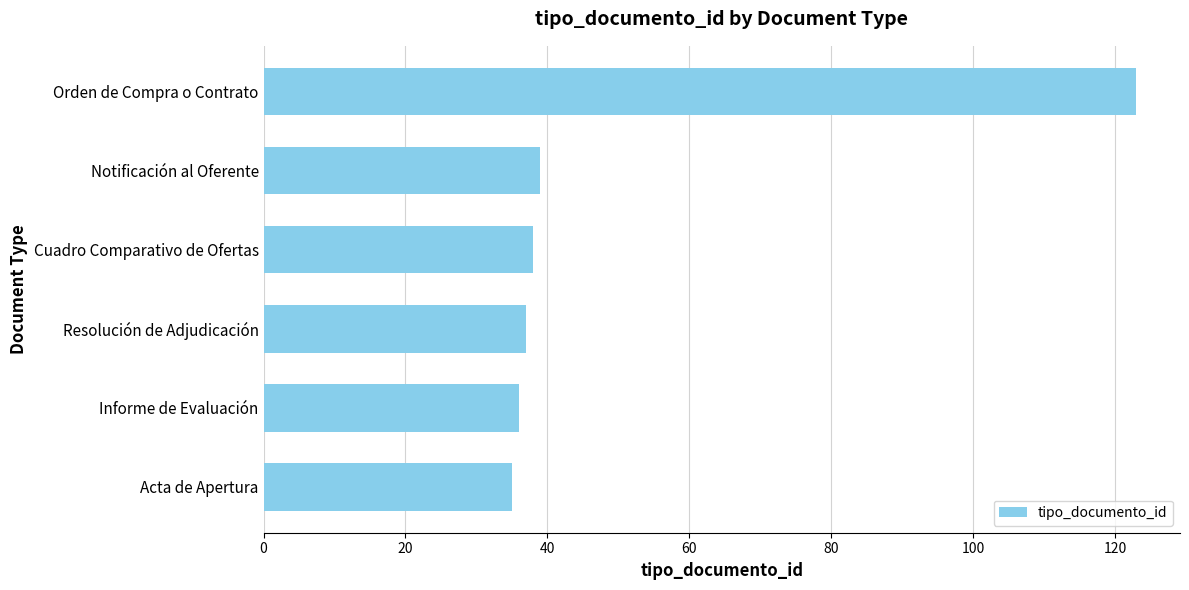

How many bars are there in total?

6